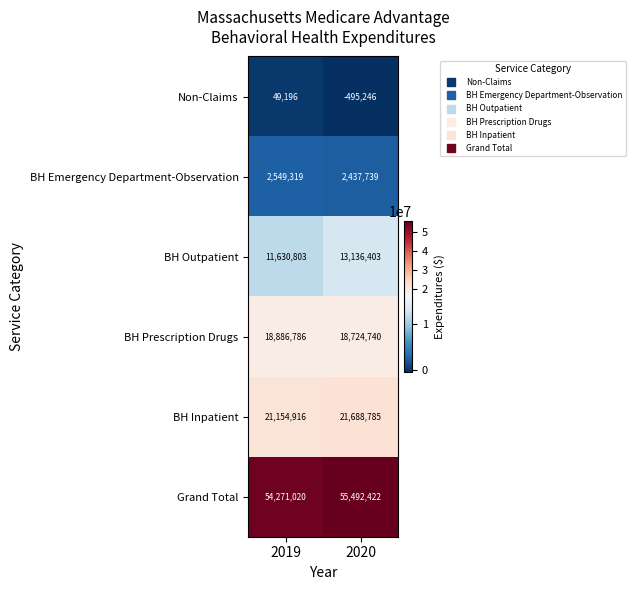

What is the sum of all BH Emergency Department-Observation values?

4987058